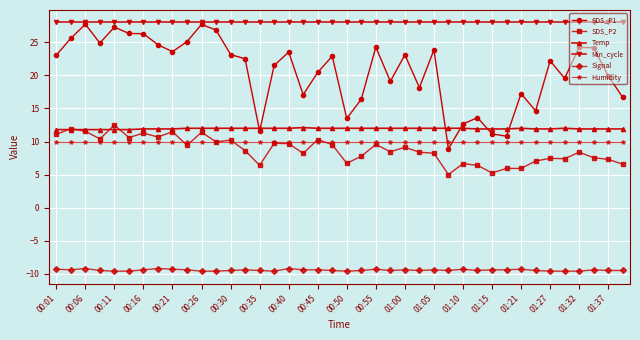

Which series has the widest spread of values?

SDS_P1